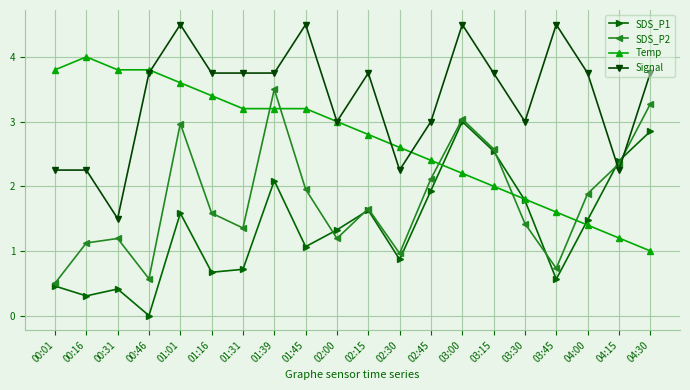

Count the number of categories in the chart.

20